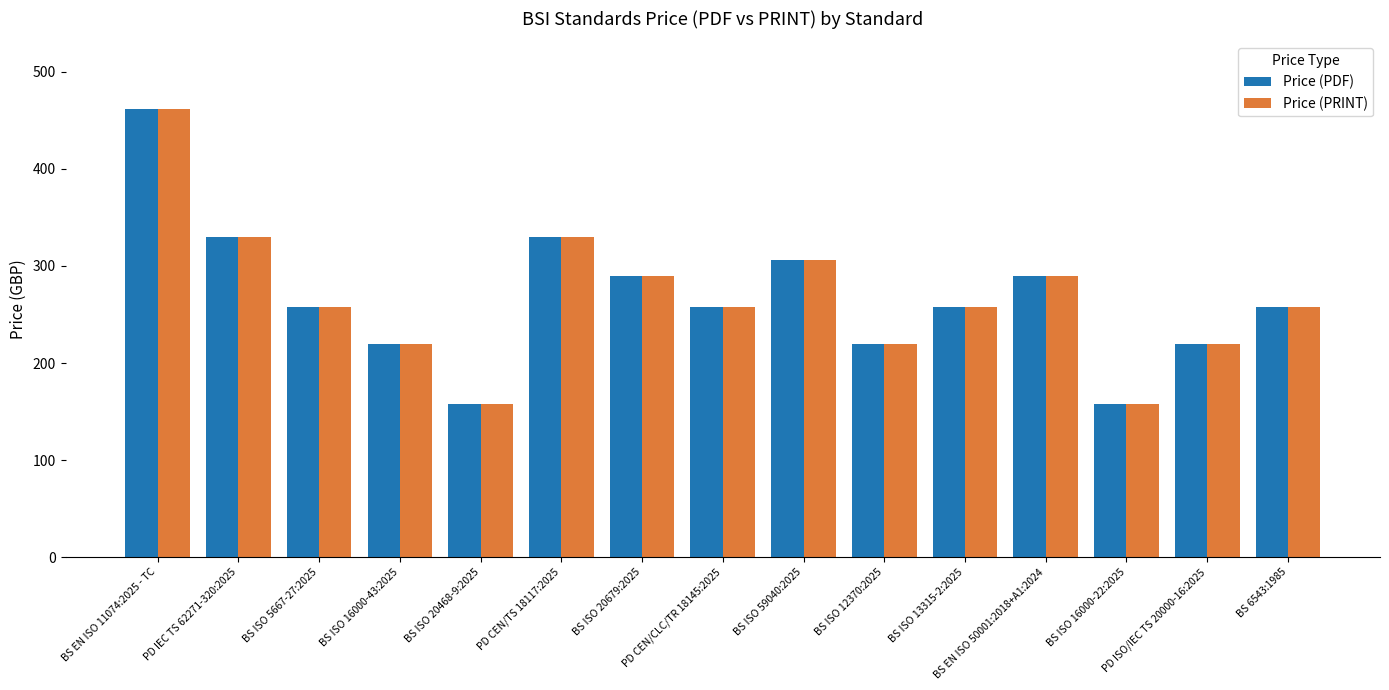

What is the total value across all series at BS ISO 13315-2:2025?

516